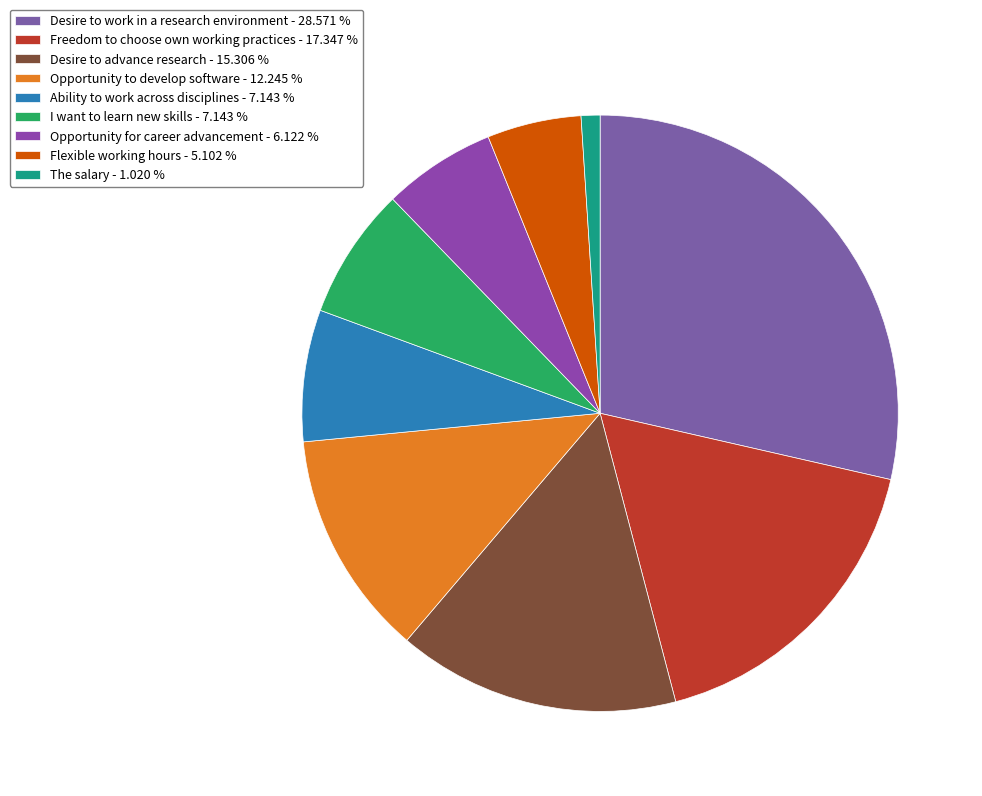

How much of the chart is everything except Ability to work across disciplines?

92.9%